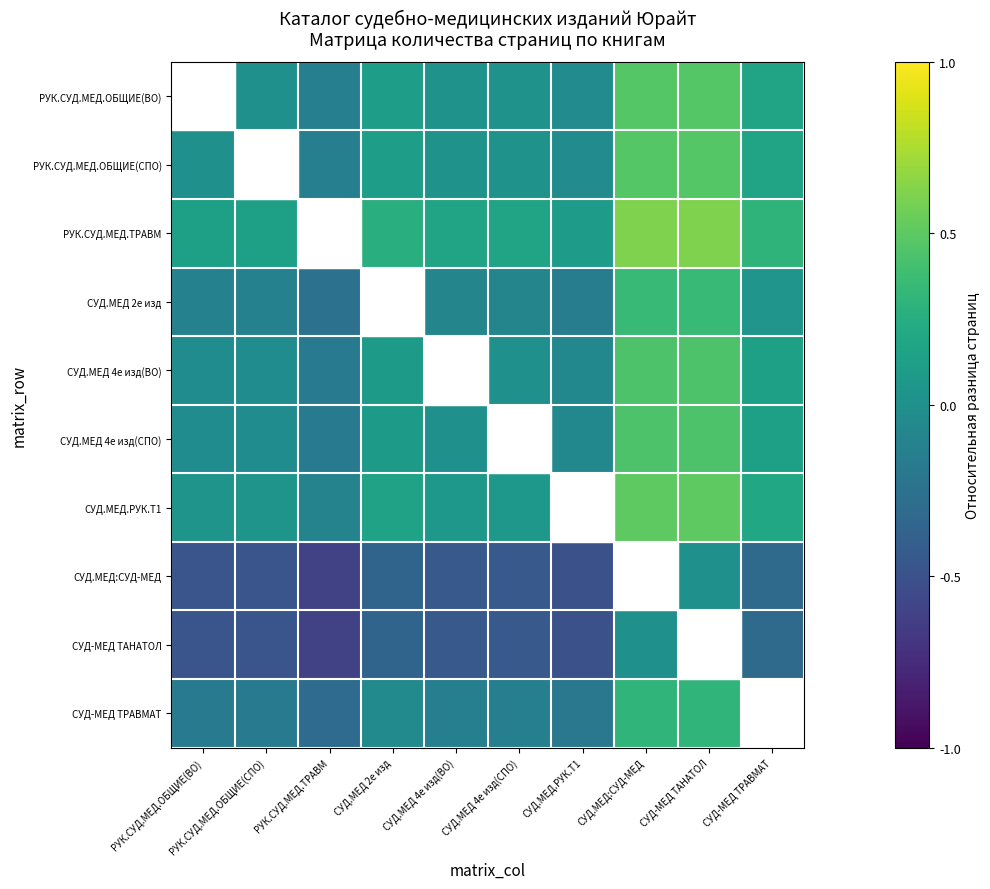

How many categories are shown in the chart?

10